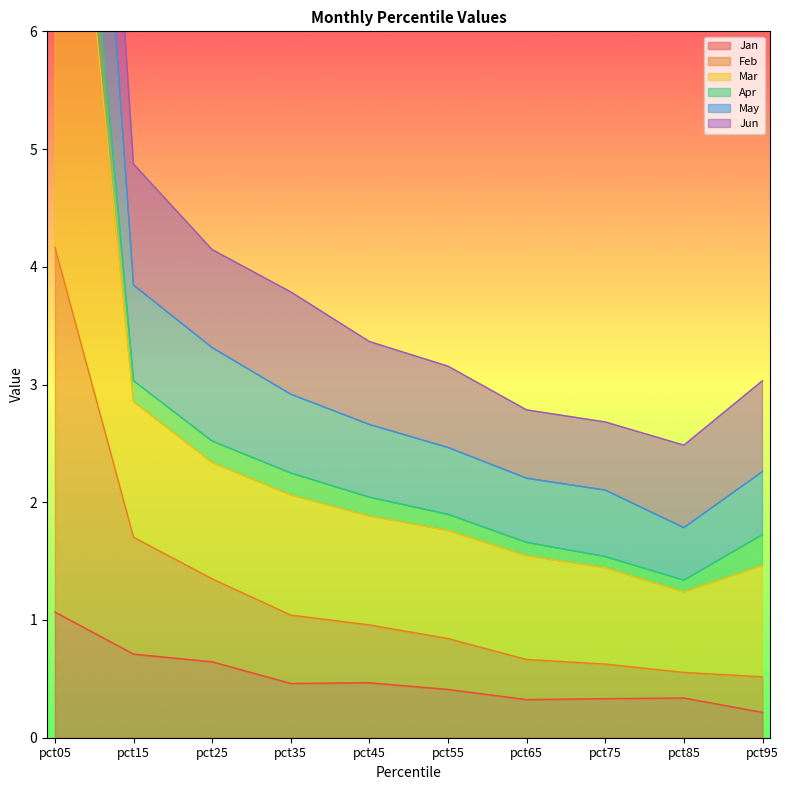

True or false: Jan and May cross at least once.

False